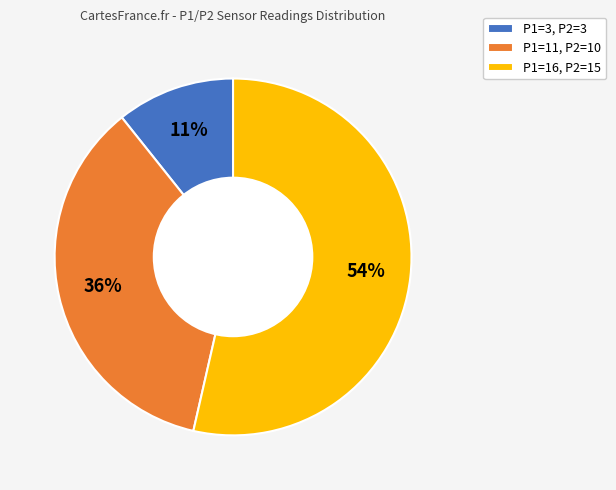

How many slices are in this pie chart?

3